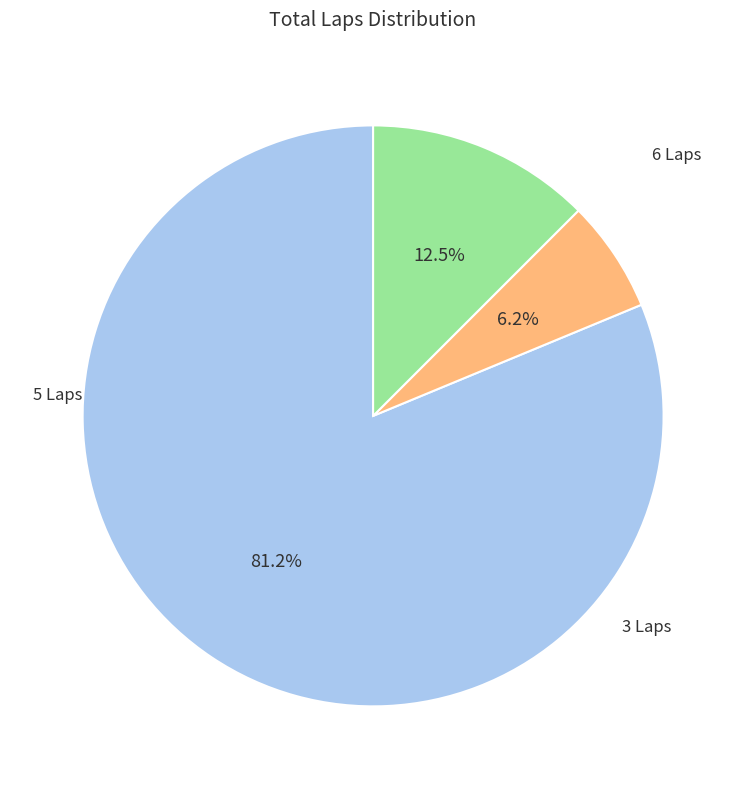

Is there any slice that represents more than half of the pie?

Yes